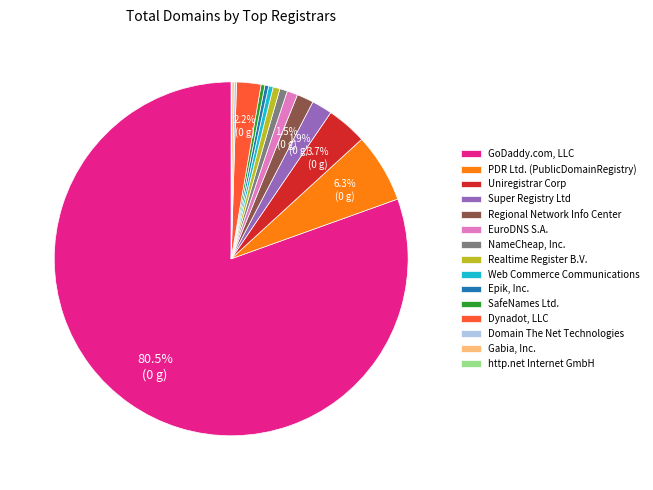

What is the largest slice in the pie chart?

GoDaddy.com, LLC